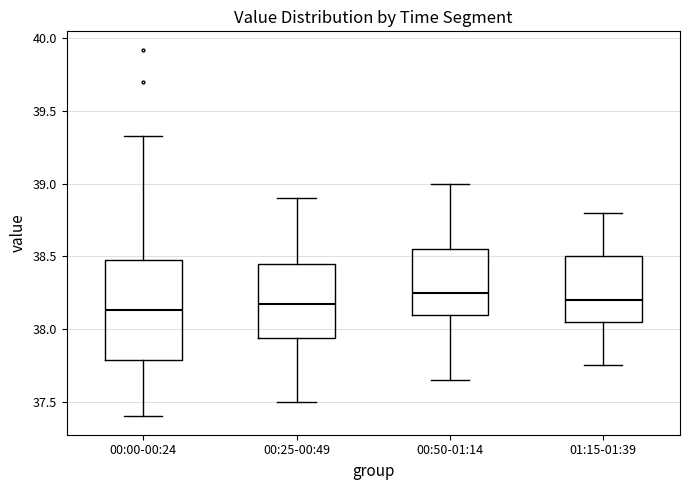

Reading left to right, transcribe this box plot: for each box, give where its median line is, the range the box spans, and where its two whiskers end, as read against the y-axis. The values are not printed on the chart, so give them approximately, as read against the axis.

00:00-00:24: median 38.15, box 37.80 to 38.50, whiskers 37.40 to 39.35
00:25-00:49: median 38.20, box 37.95 to 38.45, whiskers 37.50 to 38.90
00:50-01:14: median 38.25, box 38.10 to 38.55, whiskers 37.65 to 39.00
01:15-01:39: median 38.20, box 38.05 to 38.50, whiskers 37.75 to 38.80